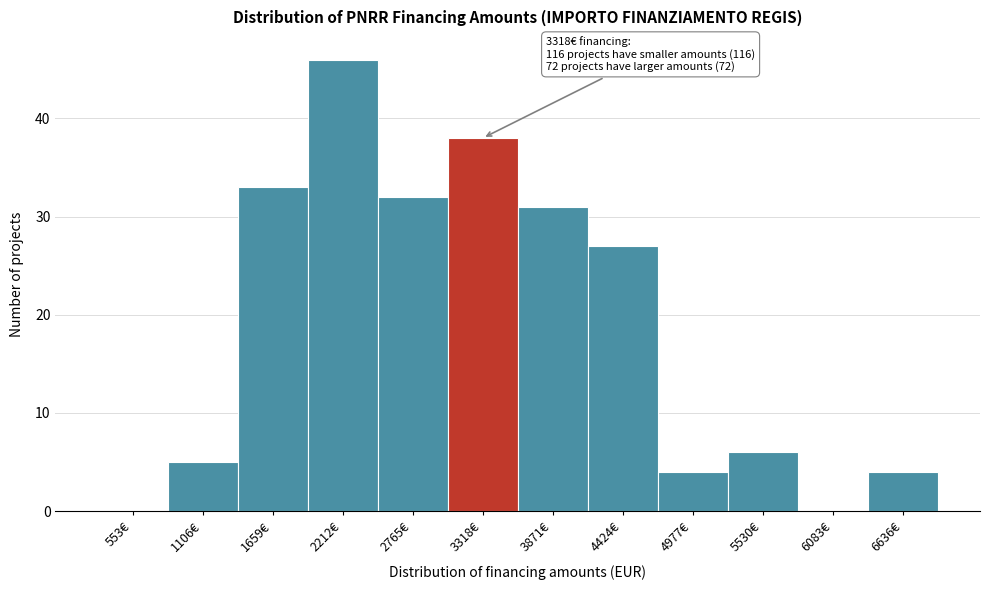

Reading left to right, transcribe all the data shown in this chart.

553€=0	1106€=5	1659€=33	2212€=46	2765€=32	3318€=38	3871€=31	4424€=27	4977€=4	5530€=6	6083€=0	6636€=4